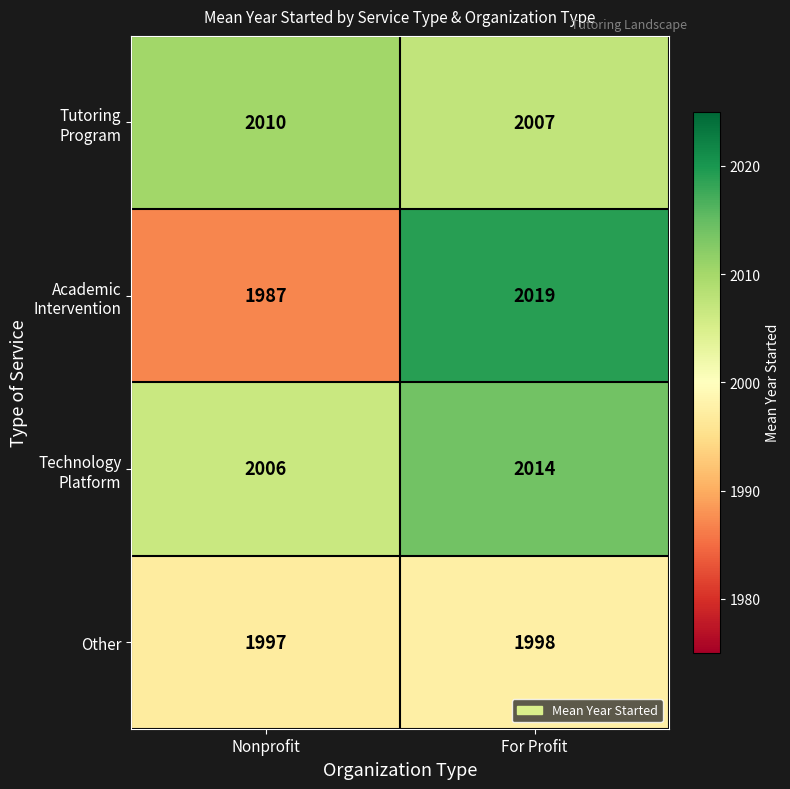

The value of Other at For Profit is 1998. True or false?

True